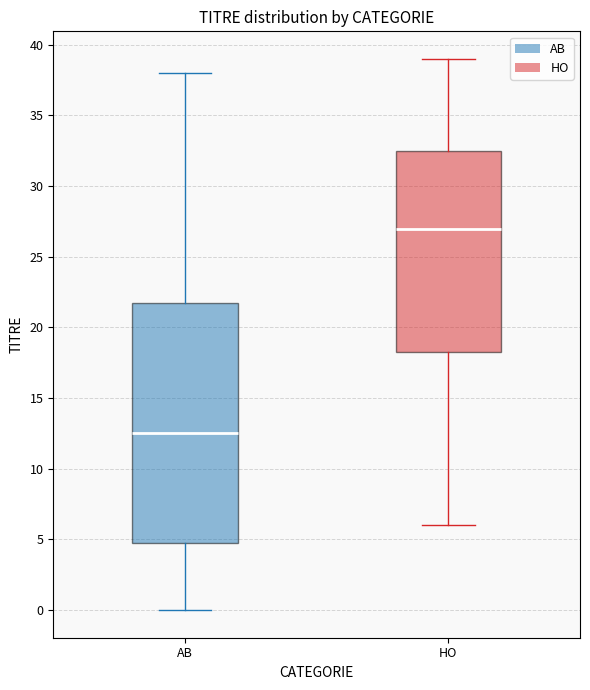

Reading left to right, transcribe this box plot: for each box, give where its median line is, the range the box spans, and where its two whiskers end, as read against the y-axis. The values are not printed on the chart, so give them approximately, as read against the axis.

AB: median 12.5, box 5.0 to 22.0, whiskers 0.0 to 38.0
HO: median 27.0, box 18.5 to 32.5, whiskers 6.0 to 39.0